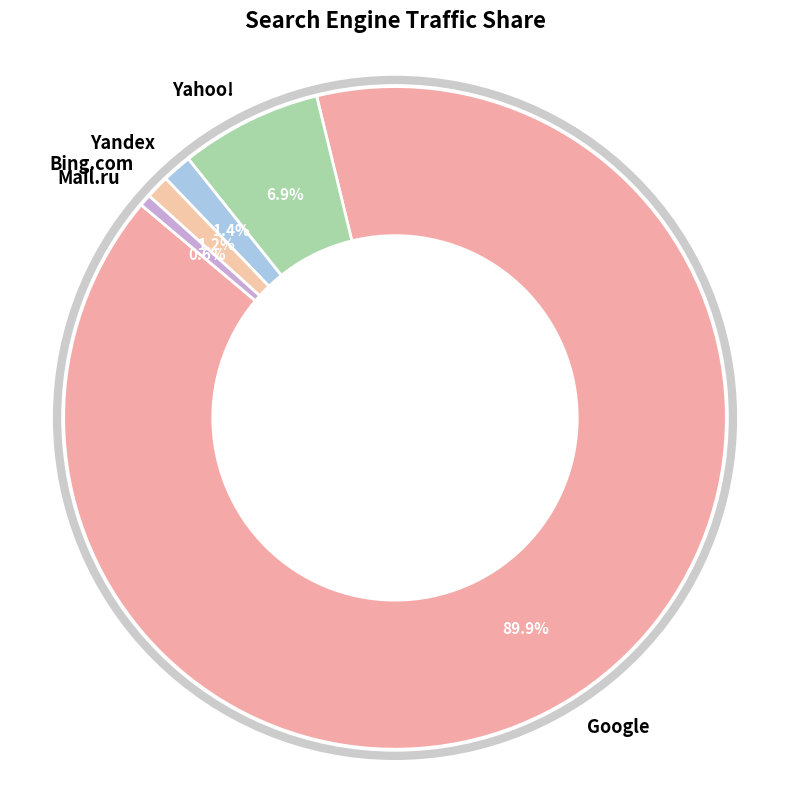

What is the ratio of the value at Yahoo! to the value at Google?

0.1